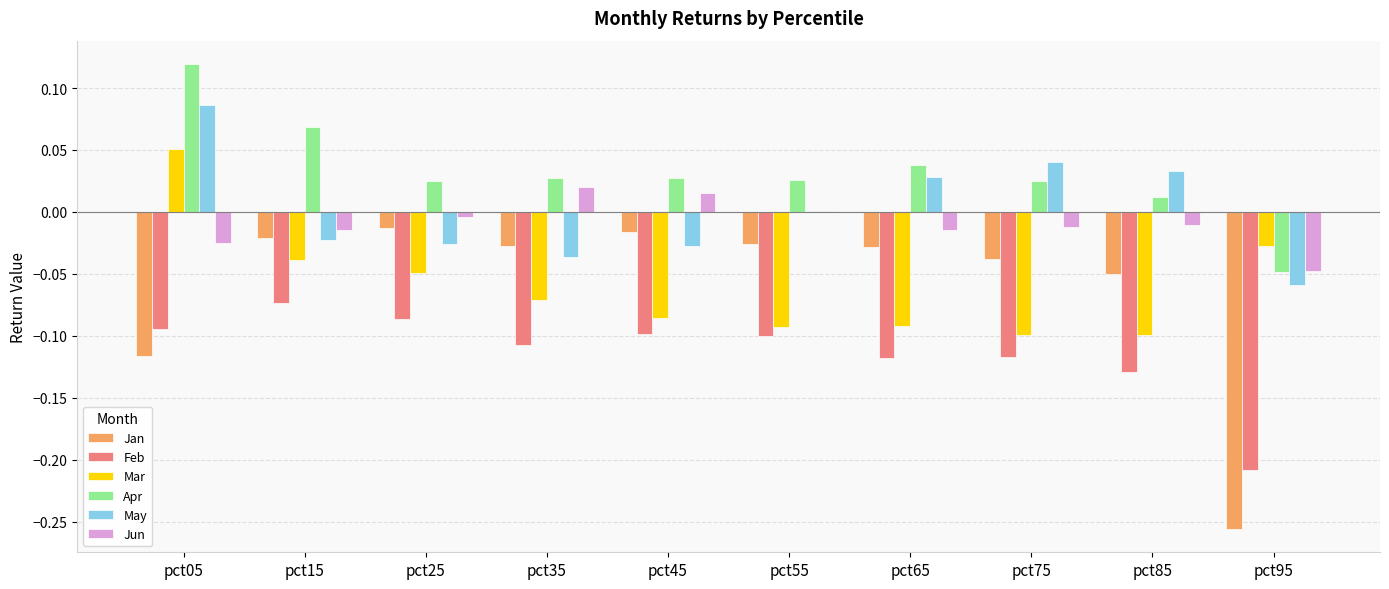

How many values in the Apr series exceed 0?

9